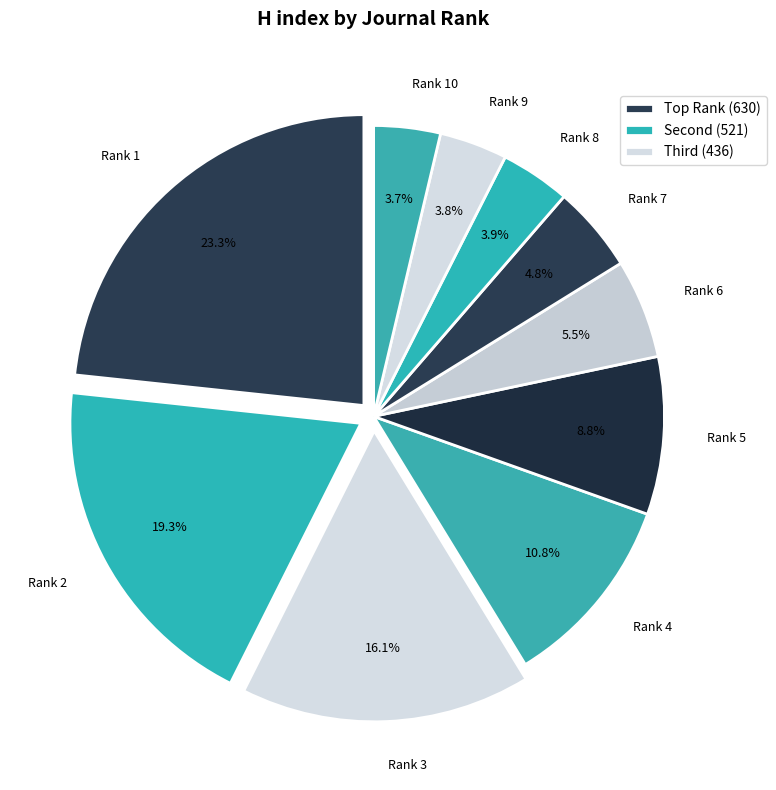

Approximately how many times larger is the value at Rank 7 compared to Rank 3?

0.3